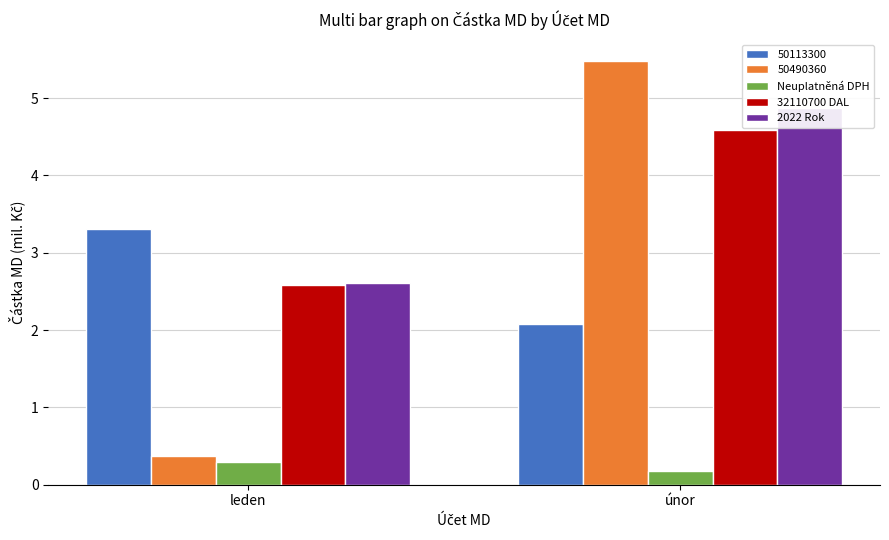

At which category does the chart reach its peak across all series?

únor